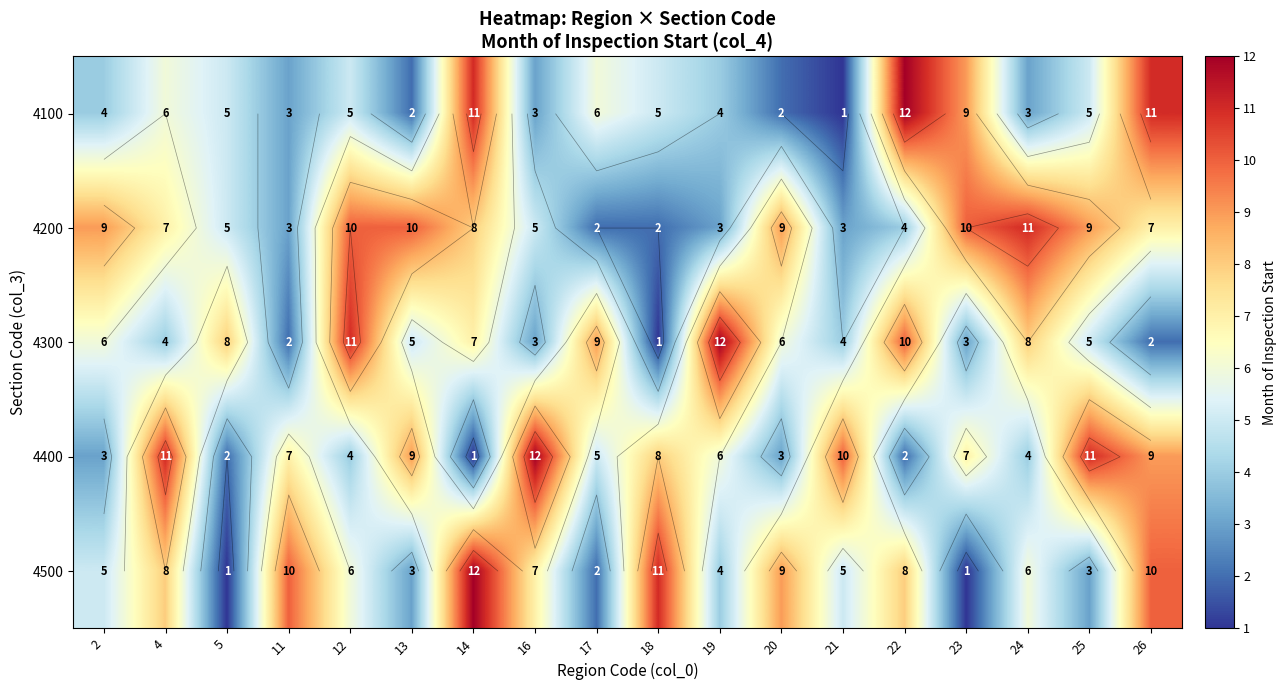

What is the smallest value displayed?

1